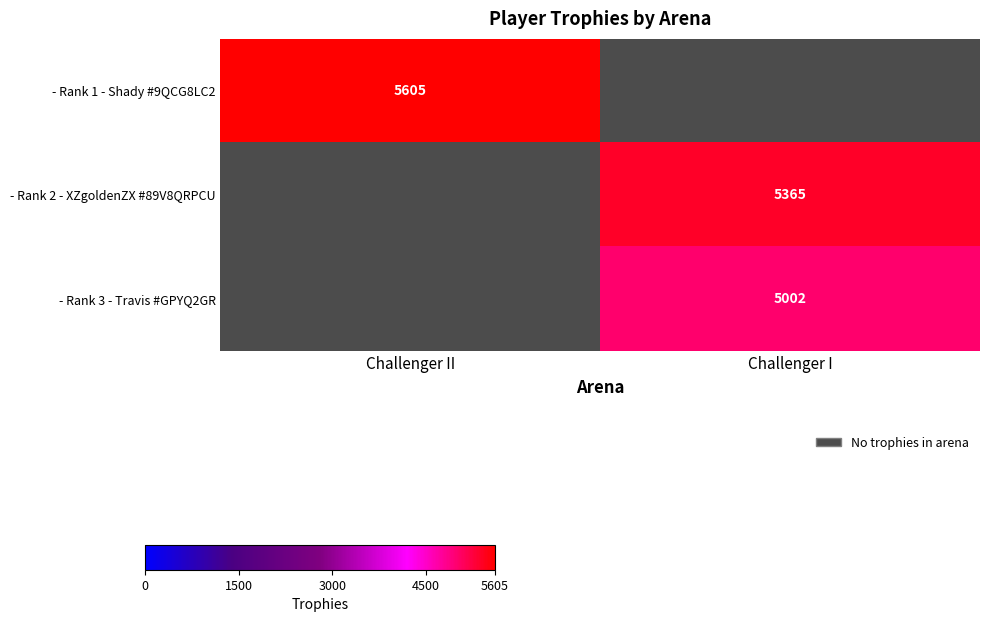

The - Rank 3 - Travis #GPYQ2GR series shows 7316 at Challenger I. True or false?

False